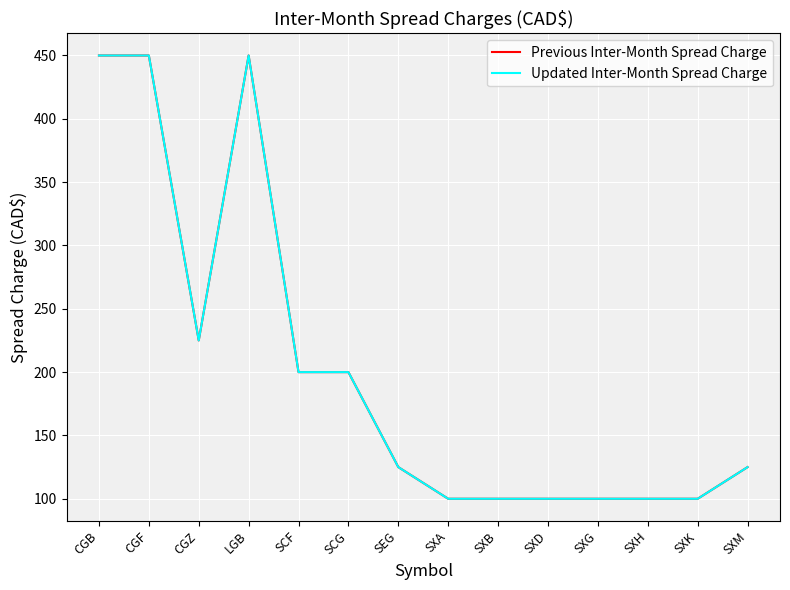

Where does the Previous Inter-Month Spread Charge series first go above 125?

CGB